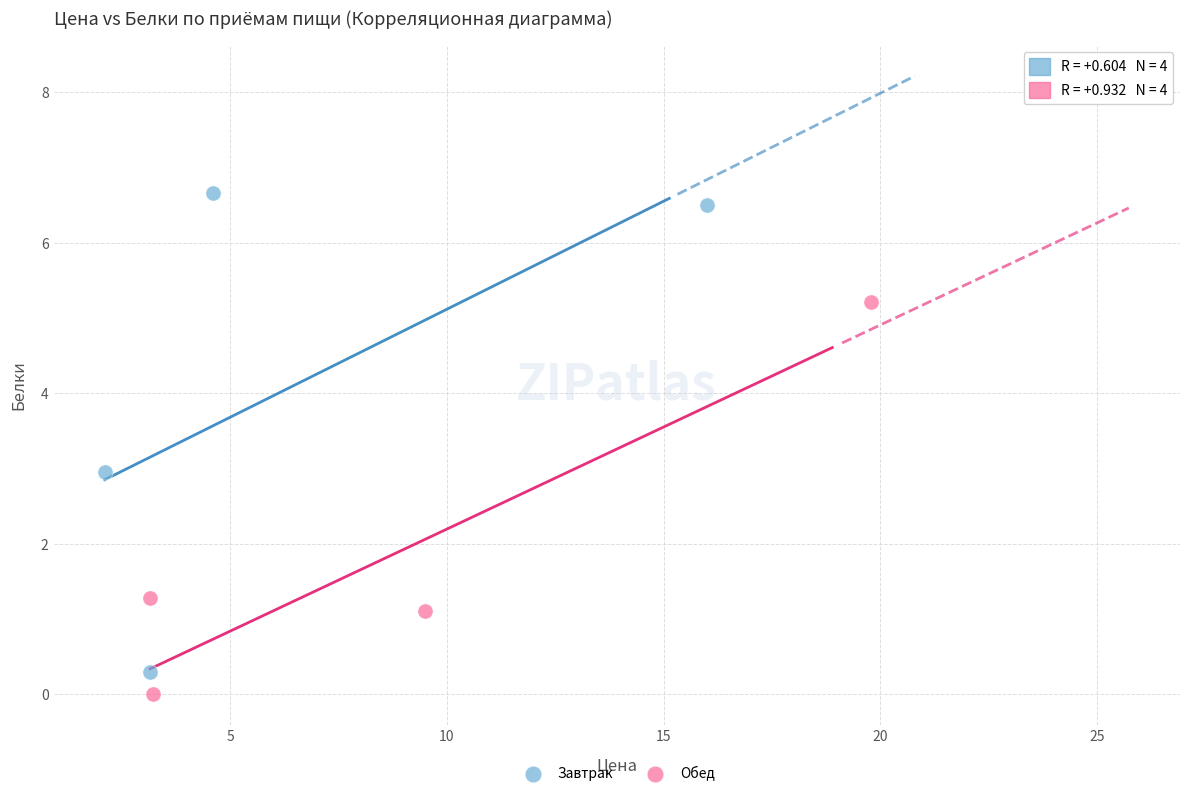

Which series has the largest Y range (max minus min)?

Завтрак